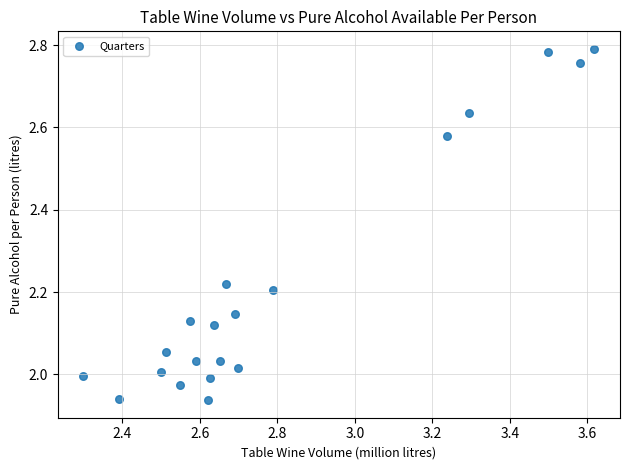

What is the range of X values (max minus min)?

1.3